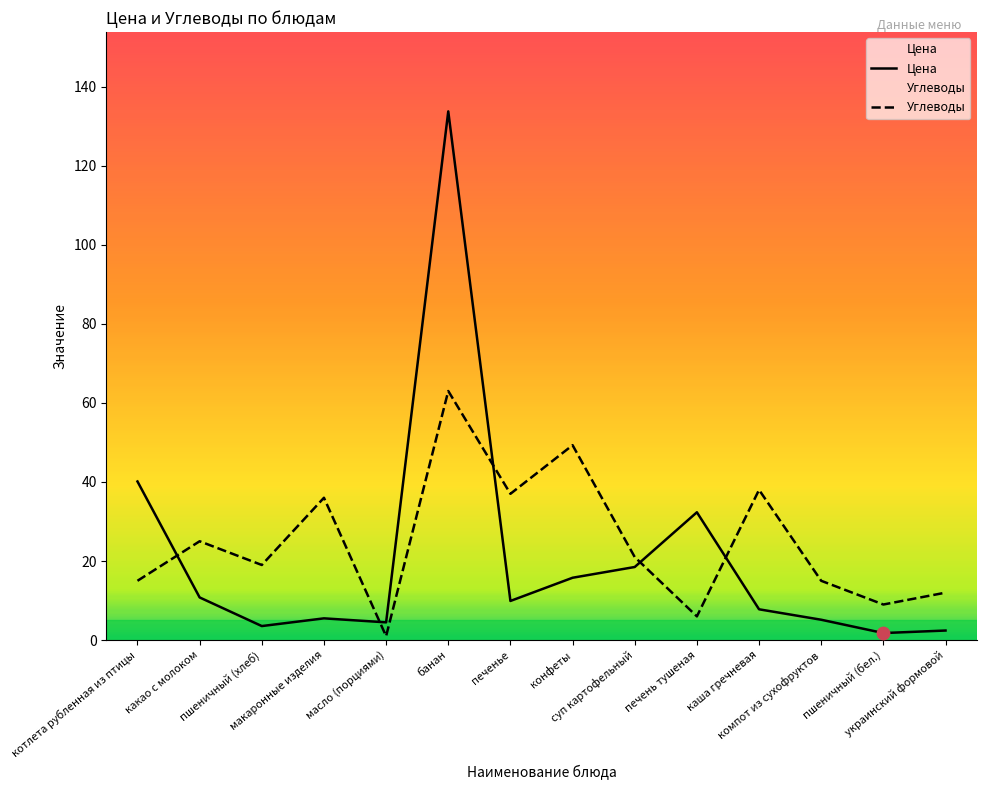

What is the total value across all series at компот из сухофруктов?

20.1